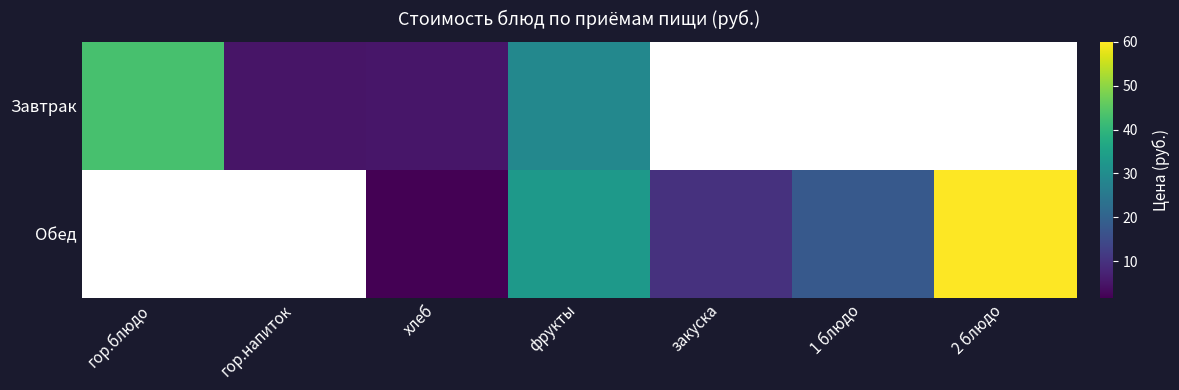

What is the maximum value shown in the chart?

60.0